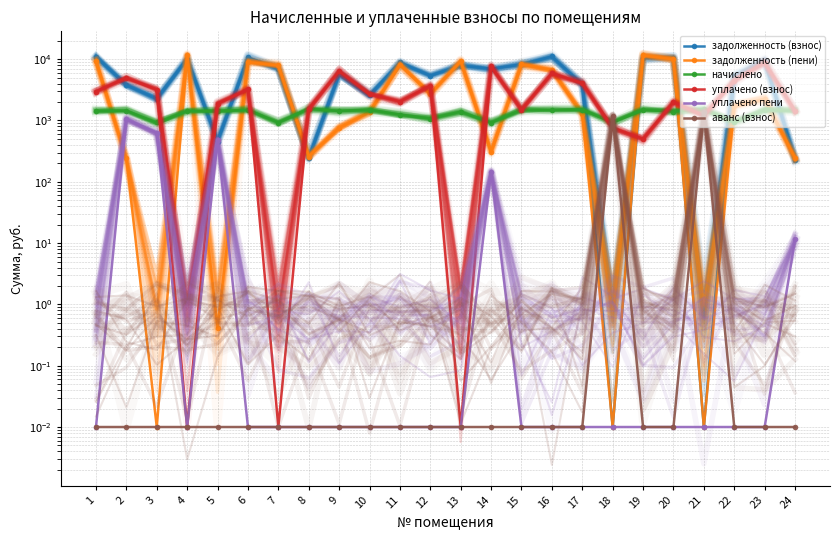

In начислено, how many points are lower than both neighbors (excluding endpoints)?

9